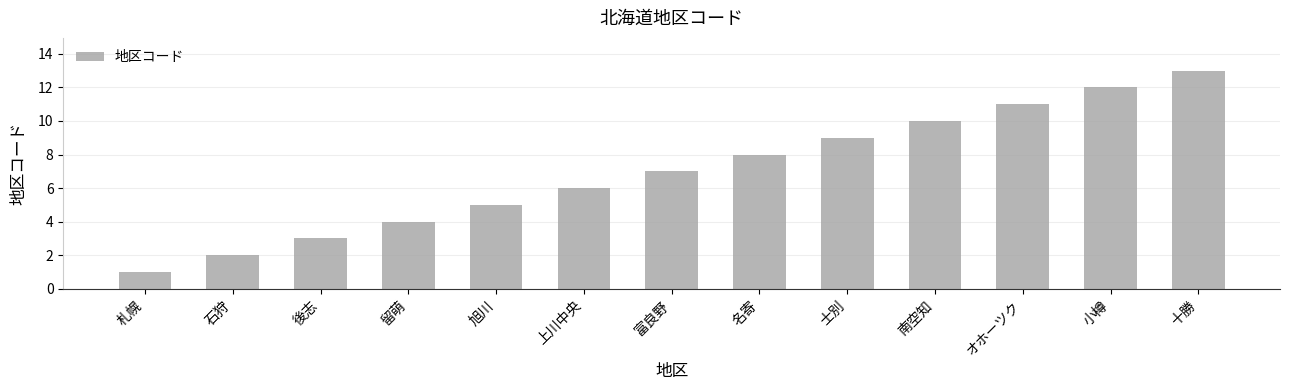

What is the difference between the values at 士別 and 石狩?

7